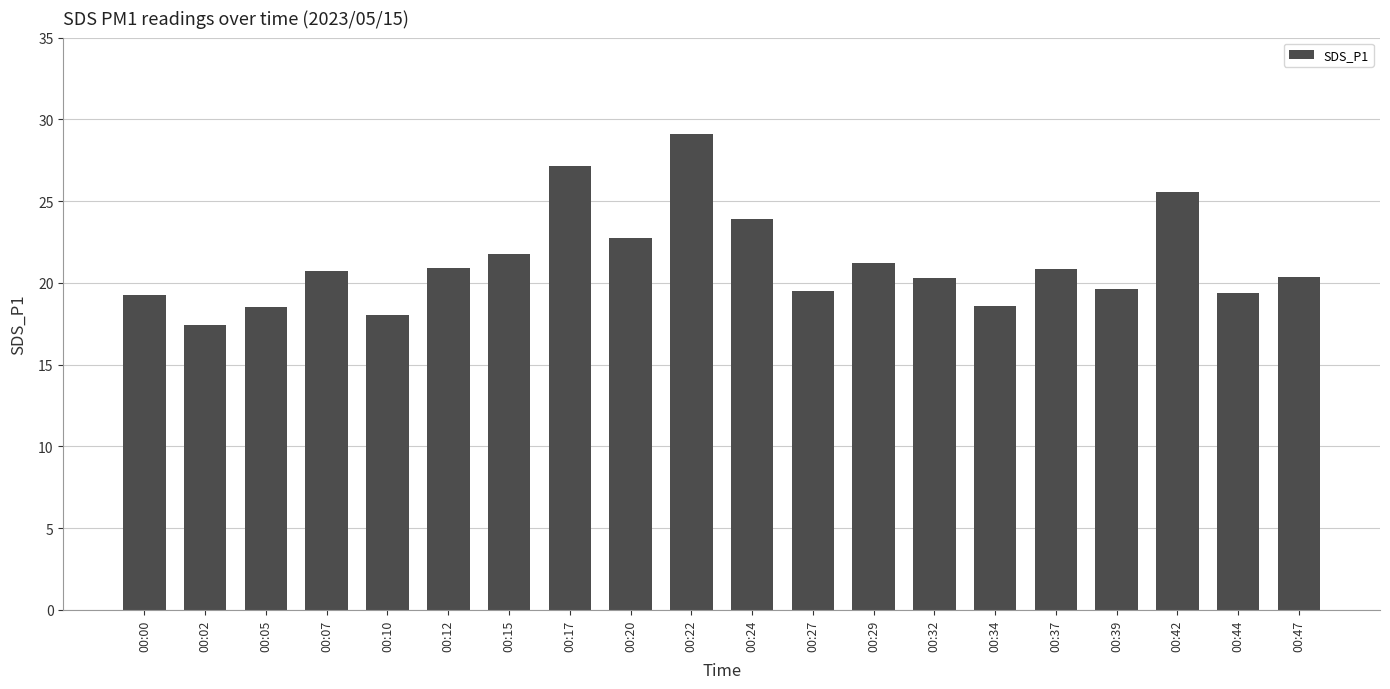

What is the difference between the values at 00:10 and 00:39?

1.6